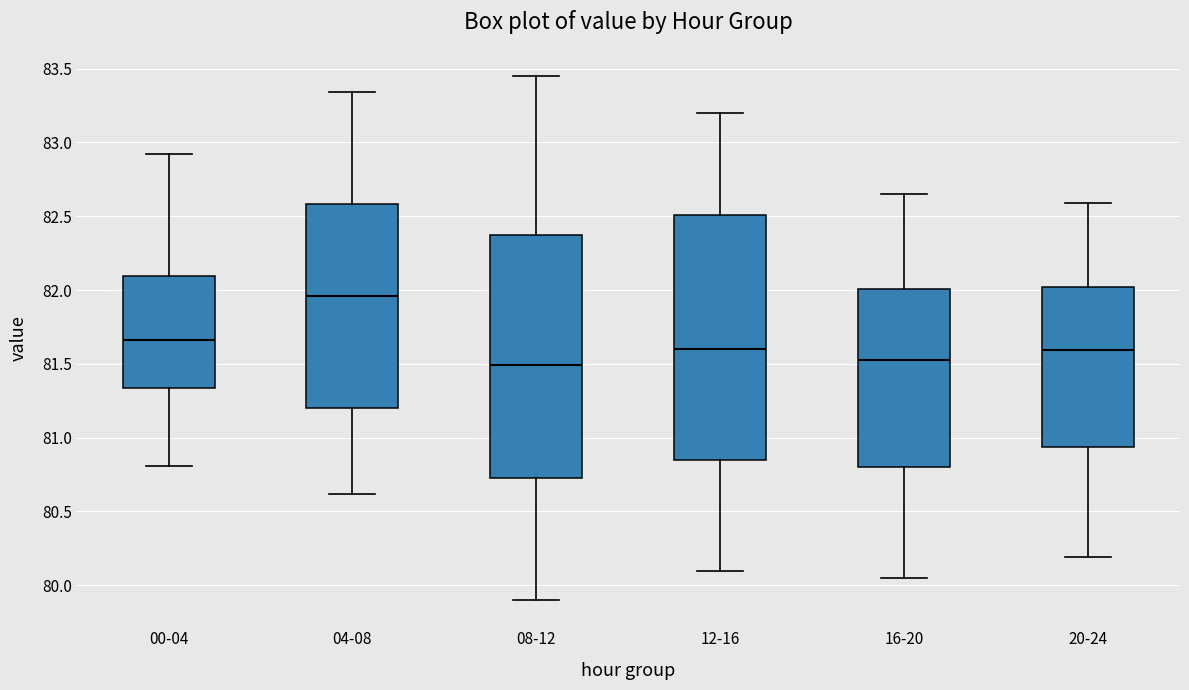

Reading left to right, transcribe this box plot: for each box, give where its median line is, the range the box spans, and where its two whiskers end, as read against the y-axis. The values are not printed on the chart, so give them approximately, as read against the axis.

00-04: median 81.65, box 81.35 to 82.10, whiskers 80.80 to 82.90
04-08: median 81.95, box 81.20 to 82.60, whiskers 80.60 to 83.35
08-12: median 81.50, box 80.75 to 82.40, whiskers 79.90 to 83.45
12-16: median 81.60, box 80.85 to 82.50, whiskers 80.10 to 83.20
16-20: median 81.55, box 80.80 to 82.00, whiskers 80.05 to 82.65
20-24: median 81.60, box 80.95 to 82.00, whiskers 80.20 to 82.60